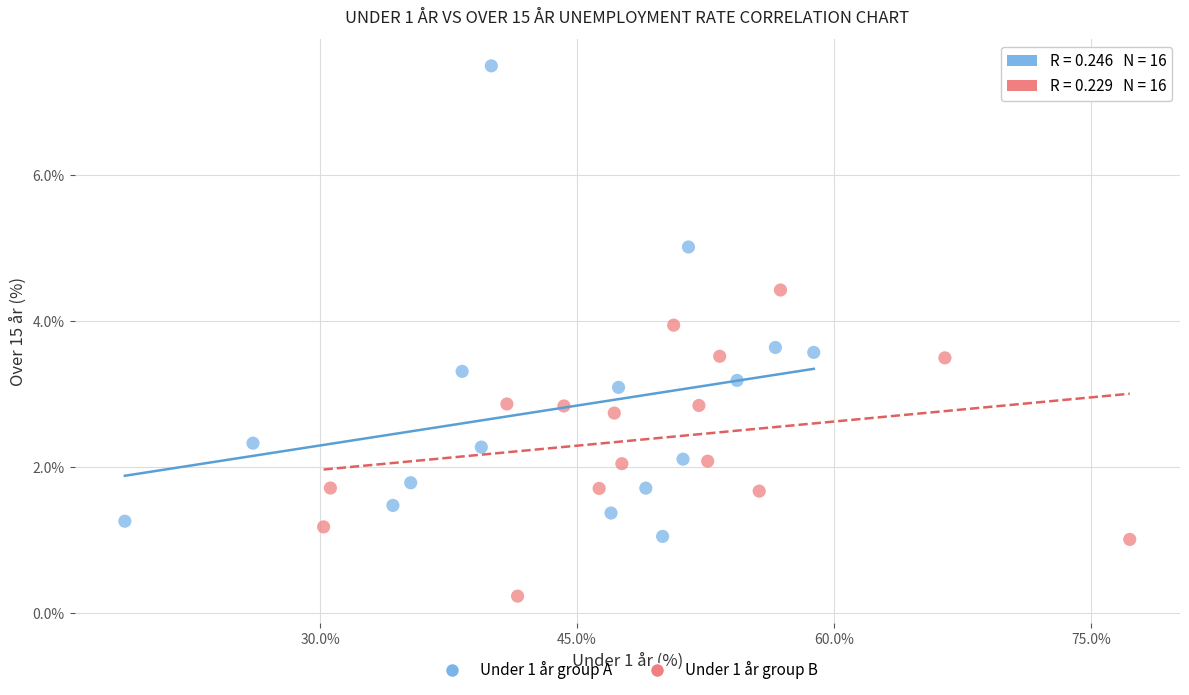

Which series has the largest Y range (max minus min)?

Under 1 år group A